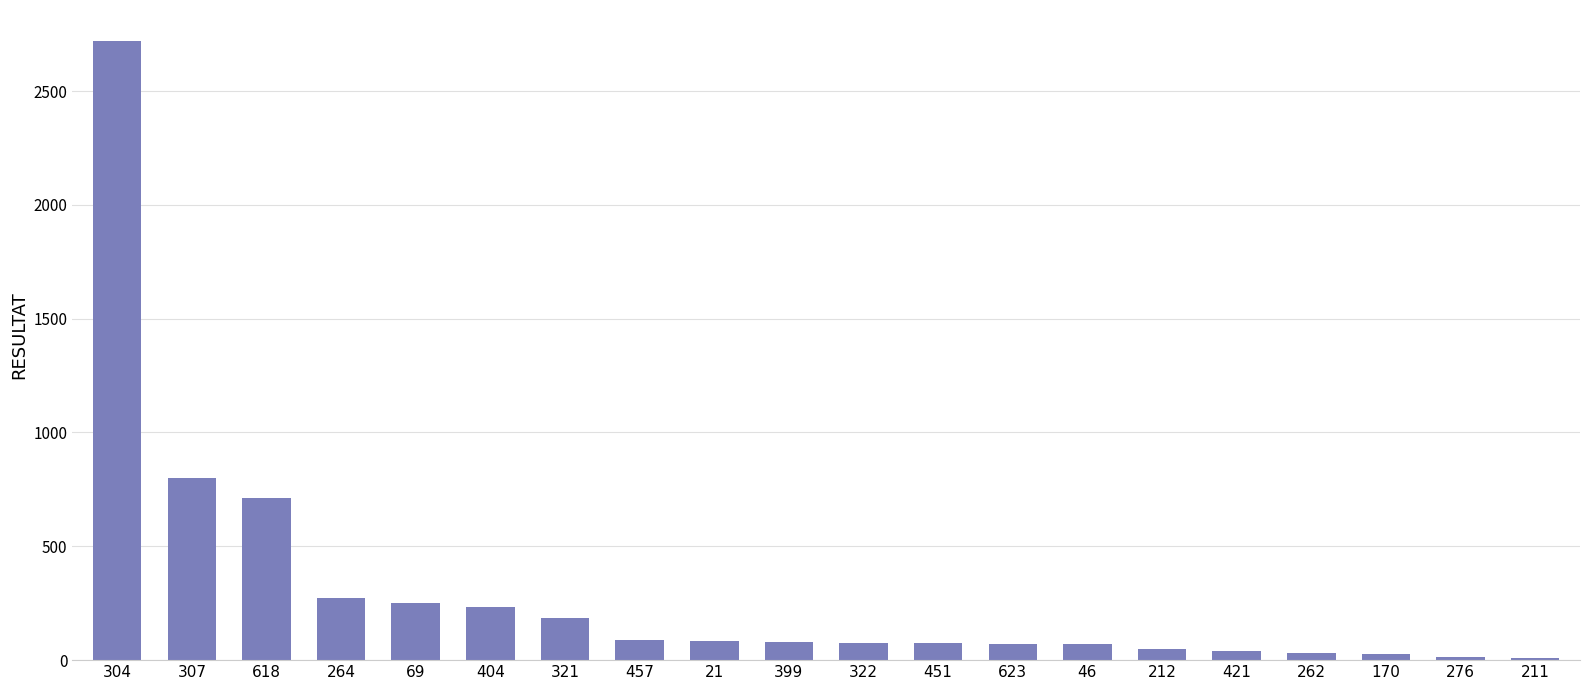

At which category does the chart reach its peak across all series?

304